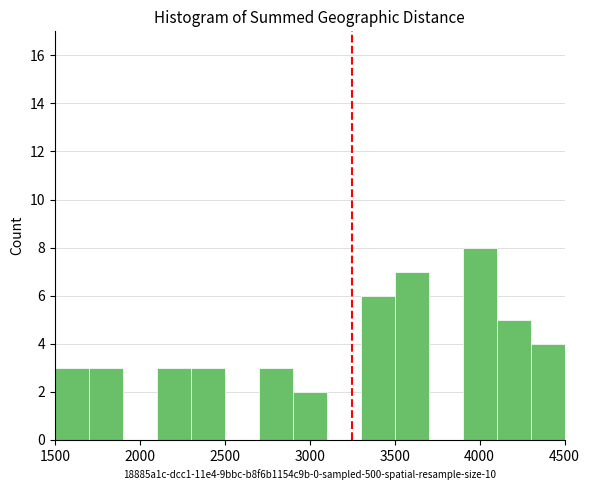

Reading left to right, transcribe this chart: for each bar, give the range it covers on the x-axis and its height. The values are not printed on the chart, so give them approximately, as read against the axis.

1500 to 1700: 3
1700 to 1900: 3
1900 to 2100: 0
2100 to 2300: 3
2300 to 2500: 3
2500 to 2700: 0
2700 to 2900: 3
2900 to 3100: 2
3100 to 3300: 0
3300 to 3500: 6
3500 to 3700: 7
3700 to 3900: 0
3900 to 4100: 8
4100 to 4300: 5
4300 to 4500: 4